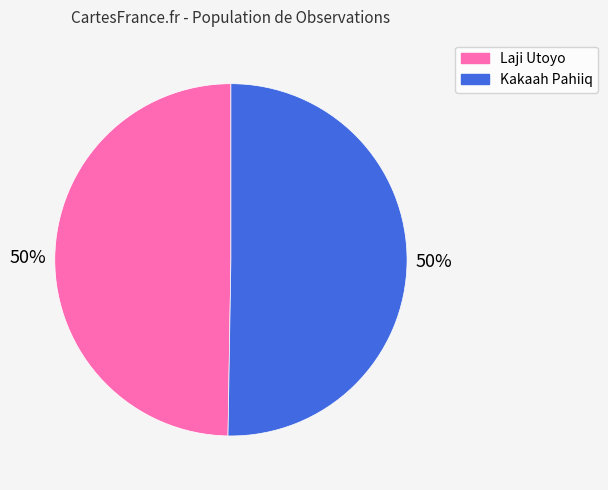

To the nearest percent, what percentage of the pie is Laji Utoyo?

50%